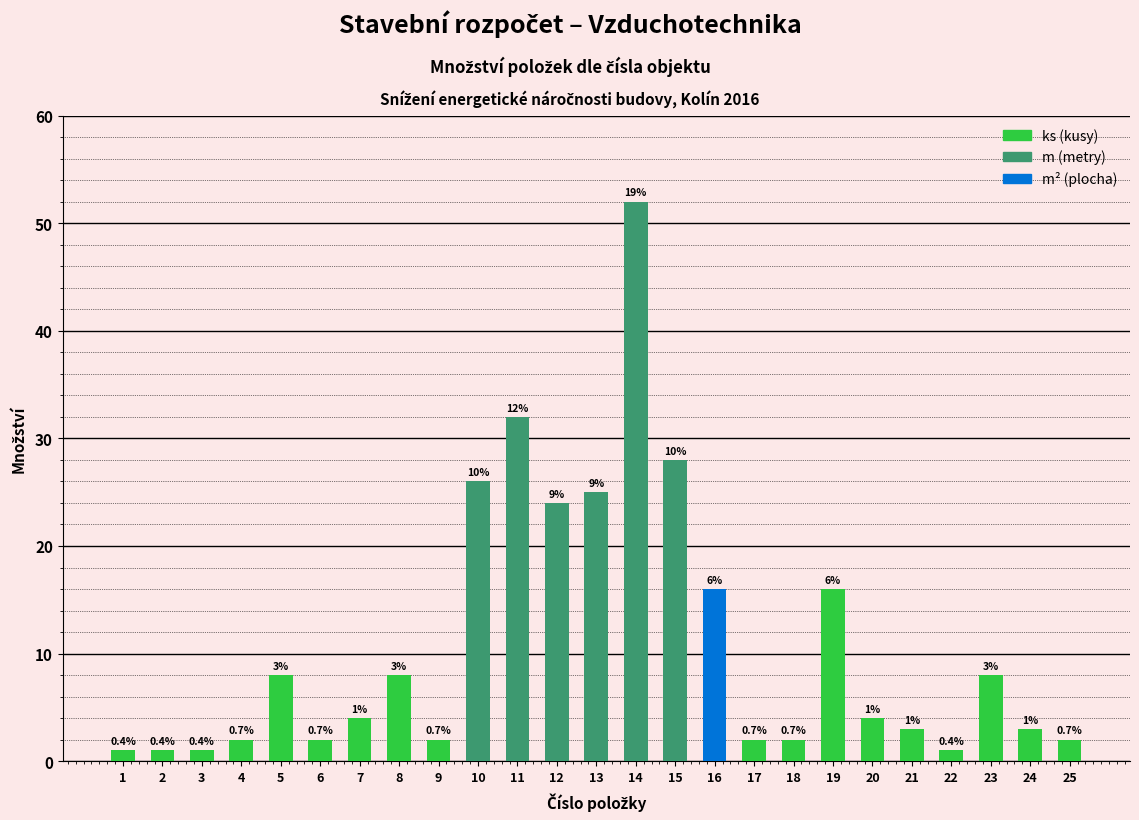

At which label does the data first exceed 4?

5